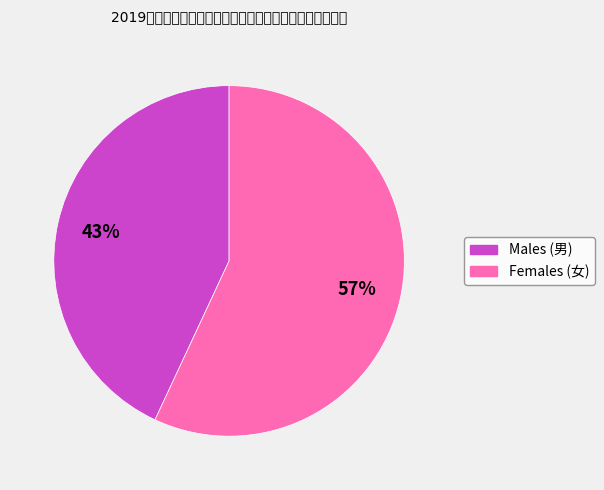

How many segments does this pie chart have?

2